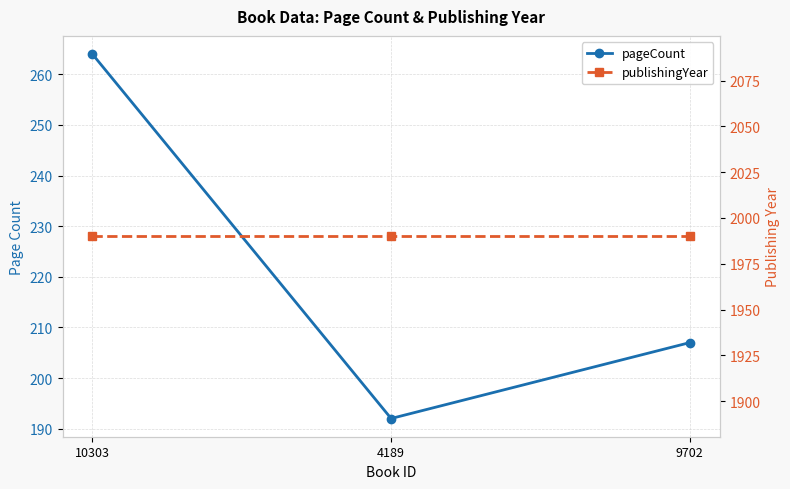

What is the label of the 2nd point from the right?

4189